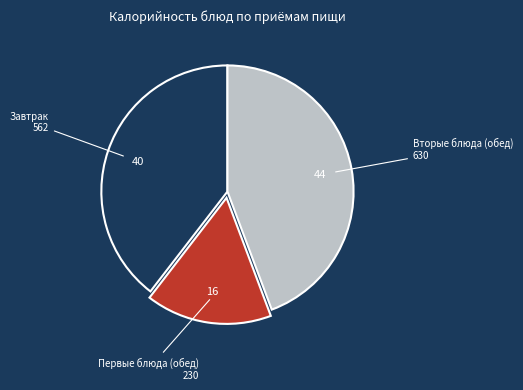

Does any single category account for the majority?

No